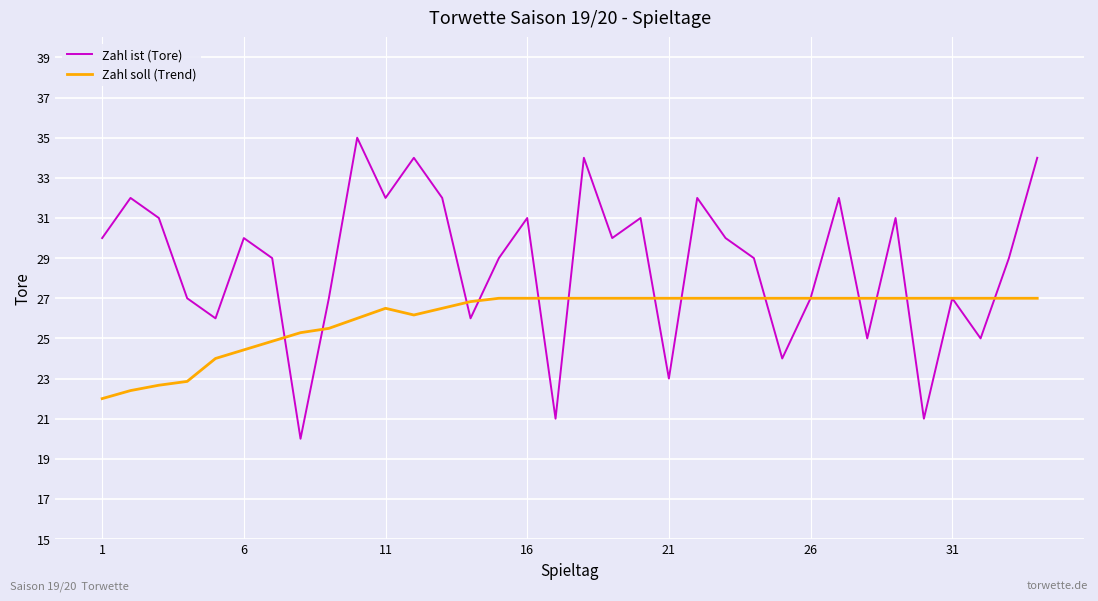

Which series has the largest total across all categories?

Zahl ist (Tore)